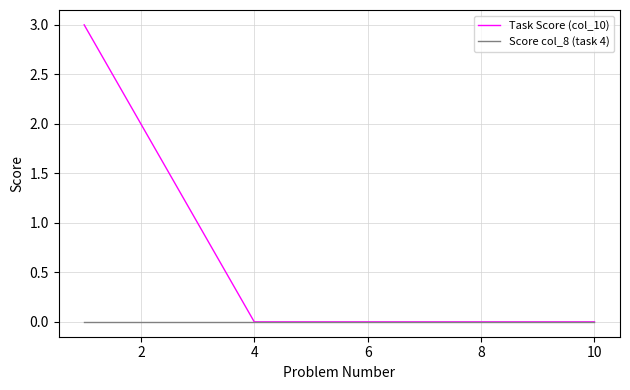

Which series has the largest total across all categories?

Task Score (col_10)